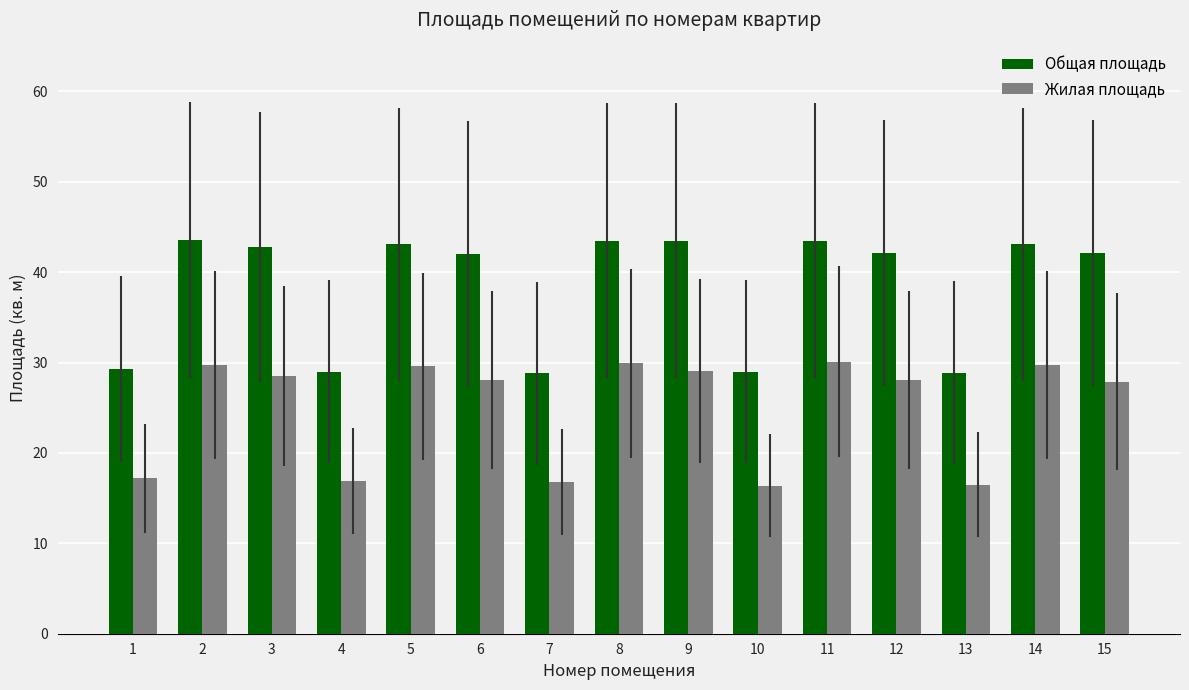

What is the total value across all series at 8?

73.4